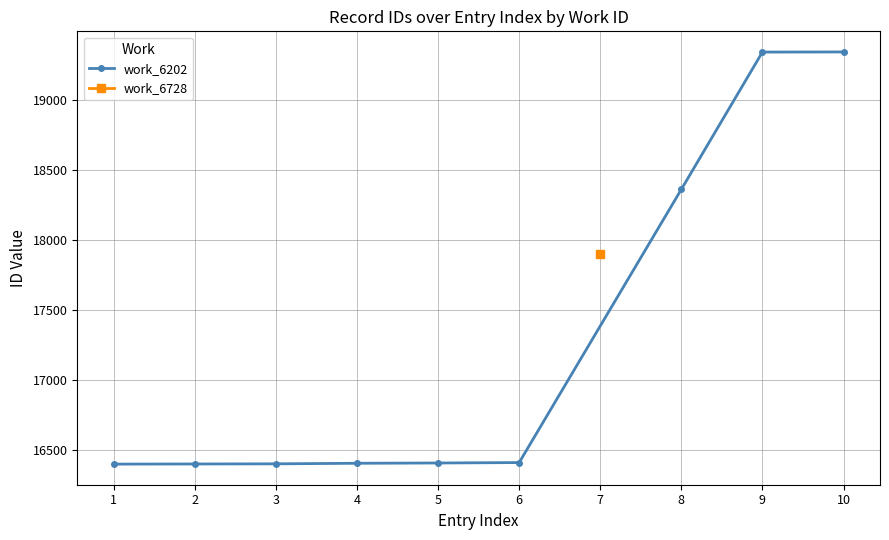

The value of work_6202 at 10 is 19345. True or false?

True